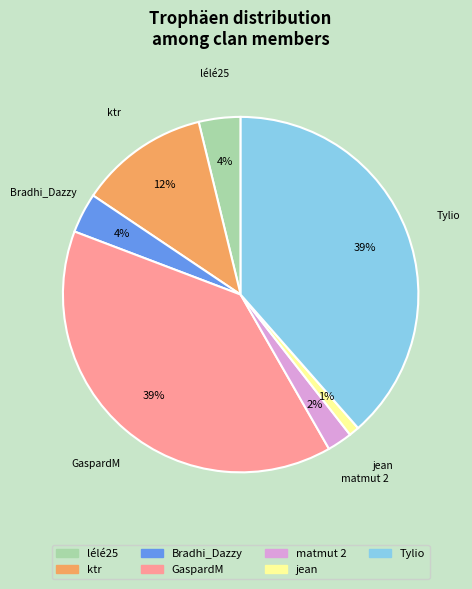

True or false: lélé25 accounts for 12% of the total.

False